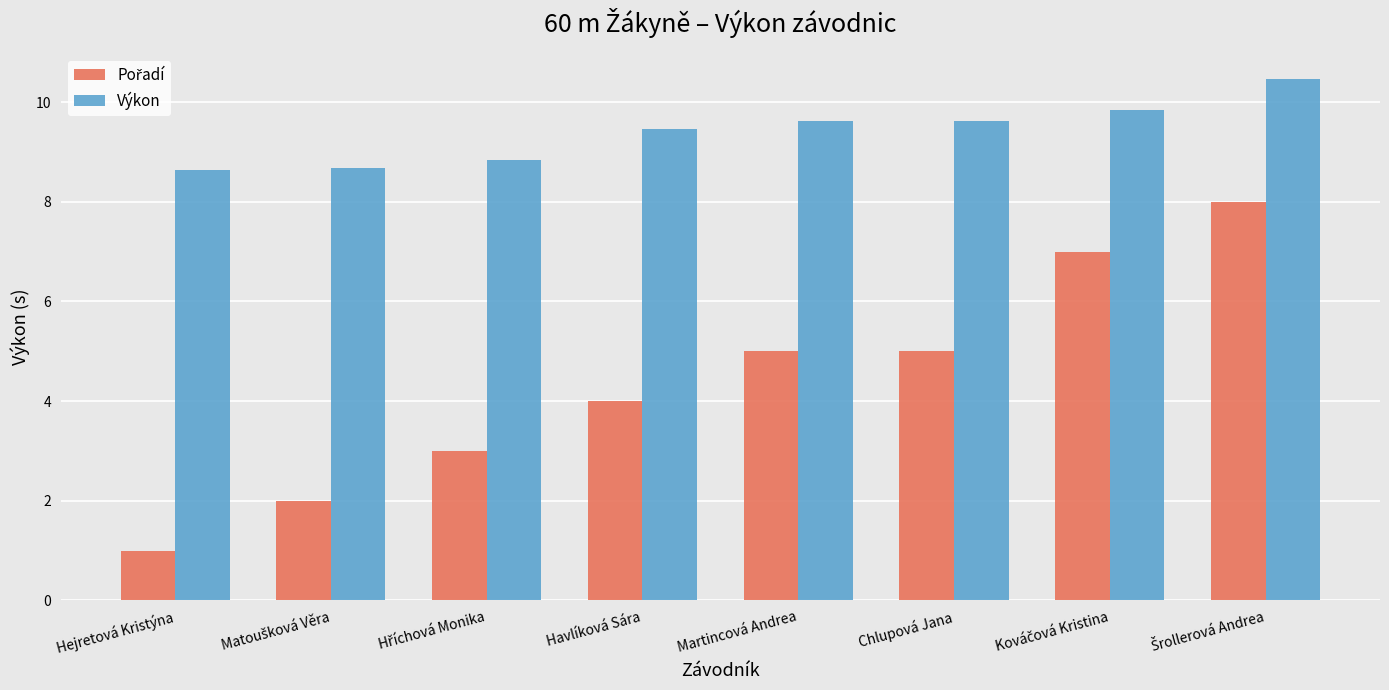

What is the average value of the Výkon series?

9.4